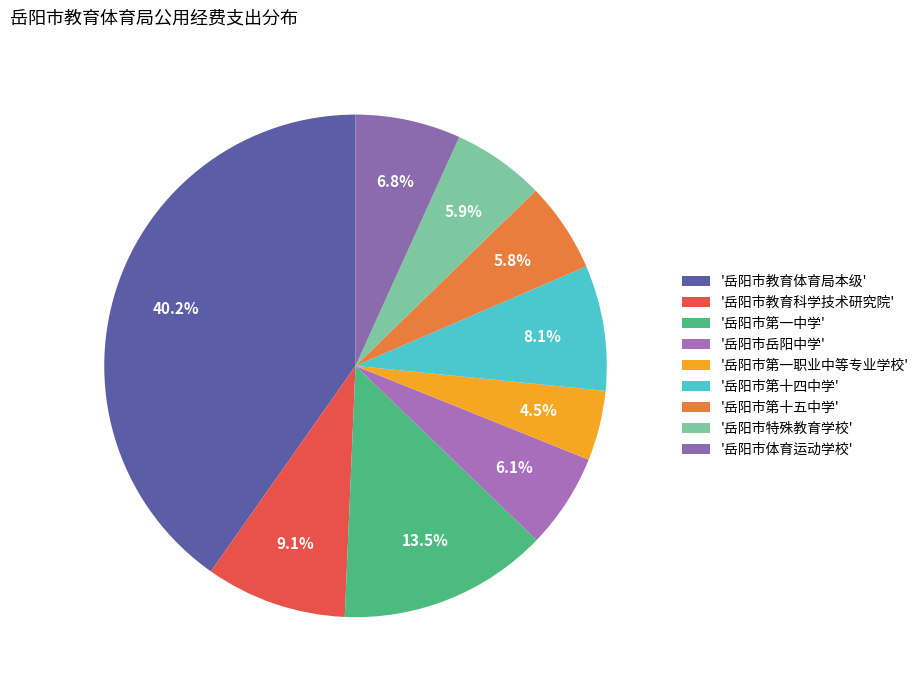

How many slices are in this pie chart?

9